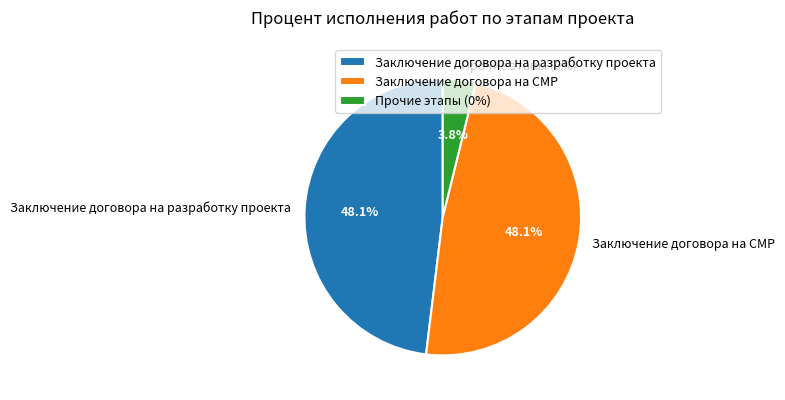

Which slice is the largest?

Заключение договора на разработку проекта